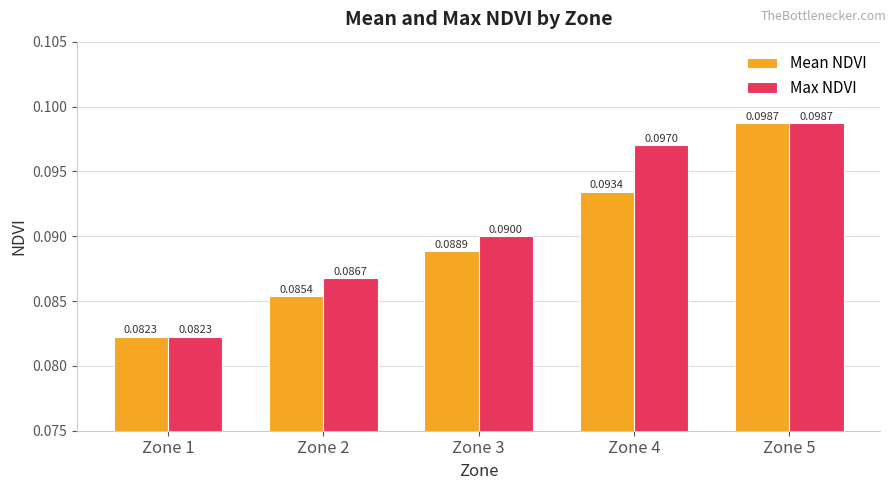

Between Zone 1 and Zone 3, which series saw the biggest shift?

Max NDVI